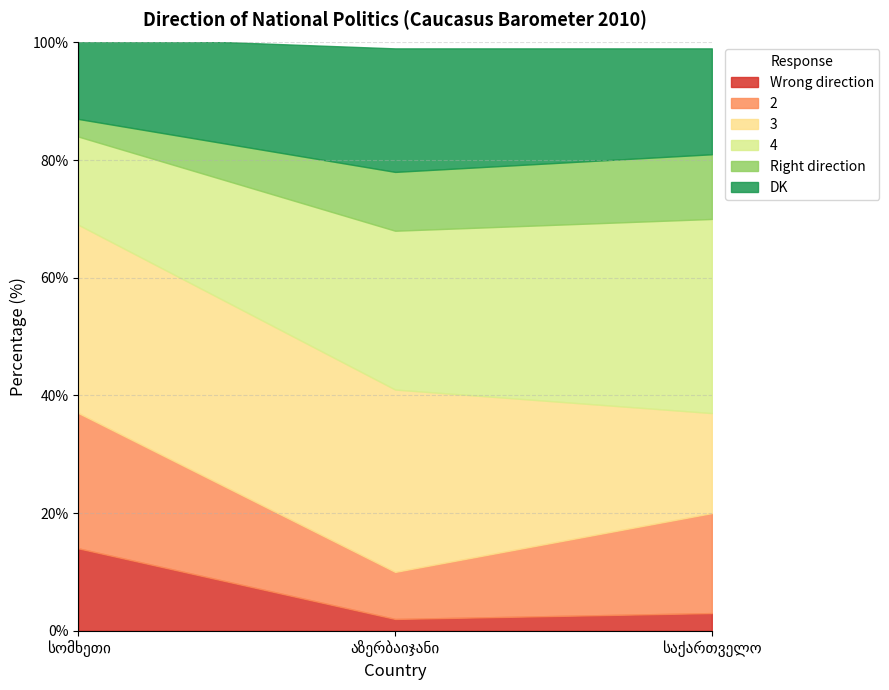

What is the sum of all 2 values?

48